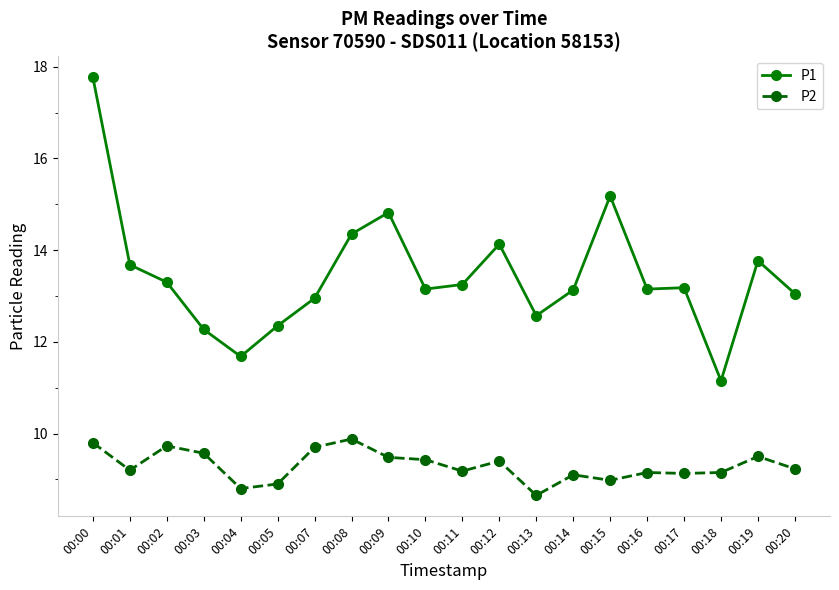

What is the value of the P1 point at the 19th from the left?

13.8